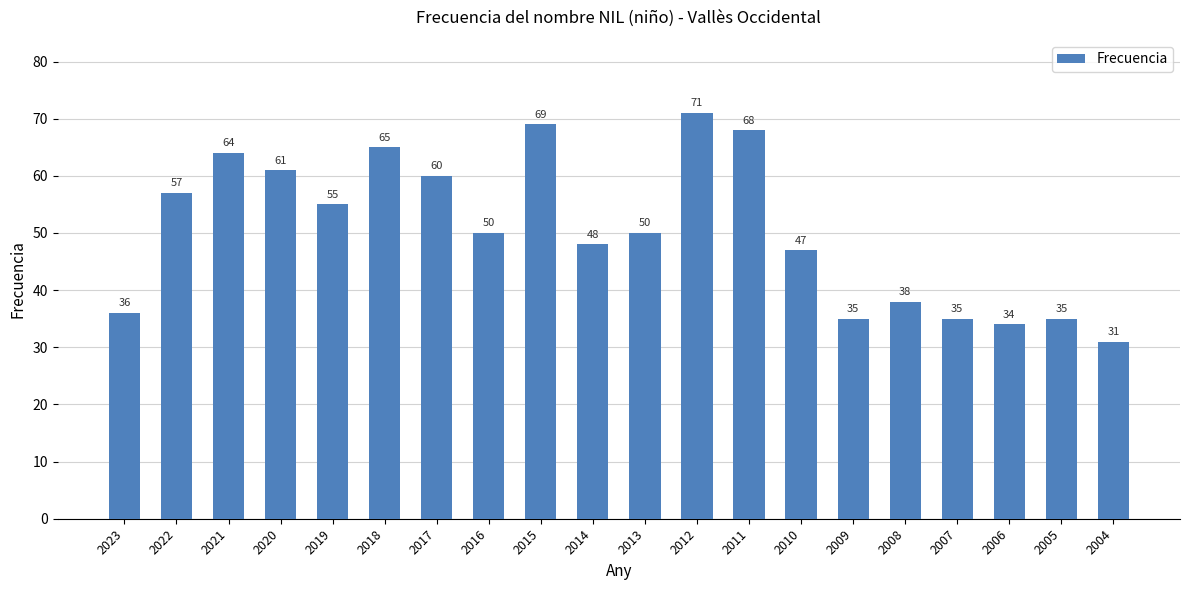

Which label corresponds to the smallest value in the chart?

2004